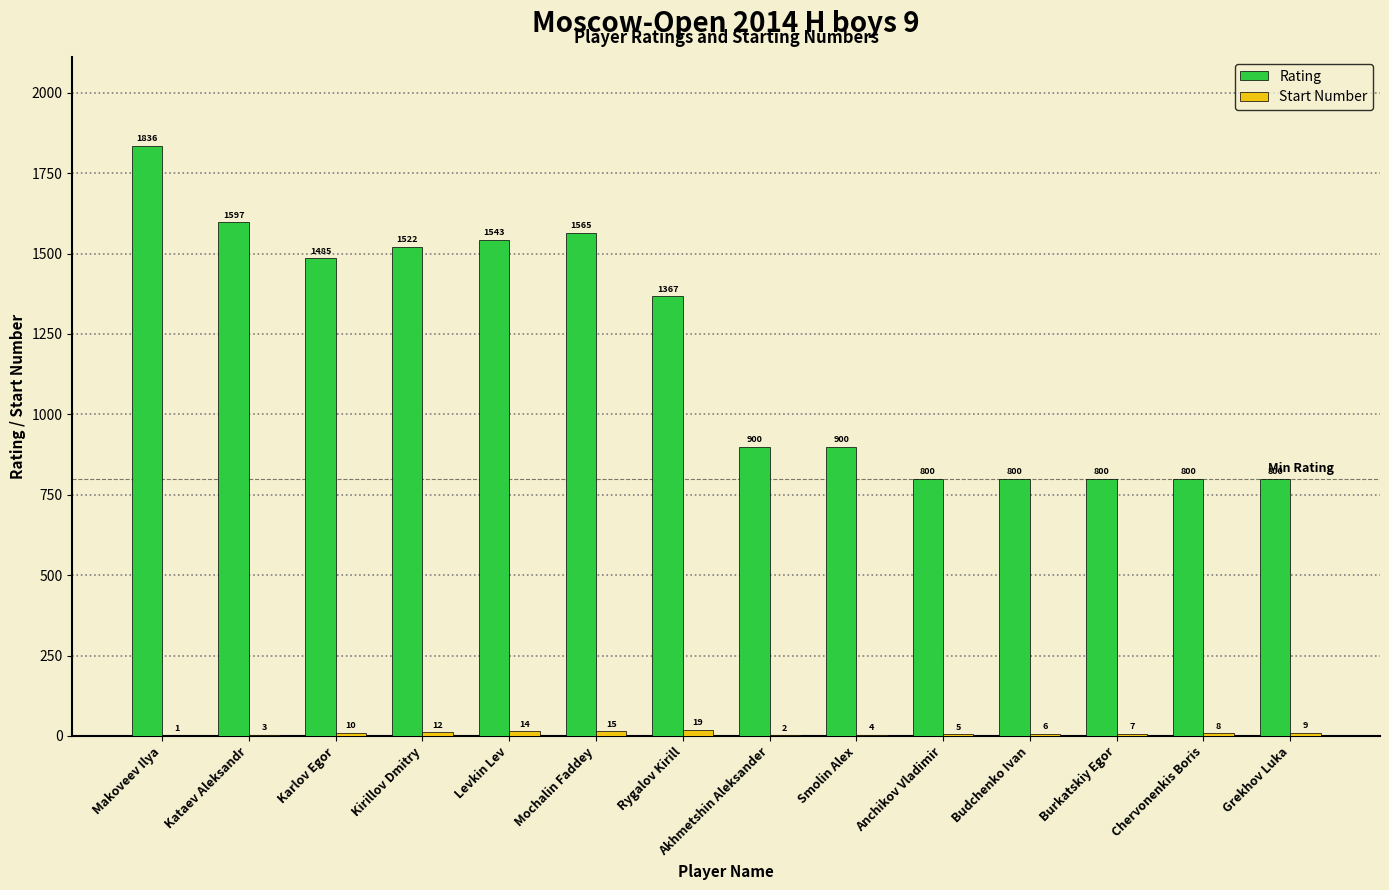

At which category does the chart reach its peak across all series?

Makoveev Ilya